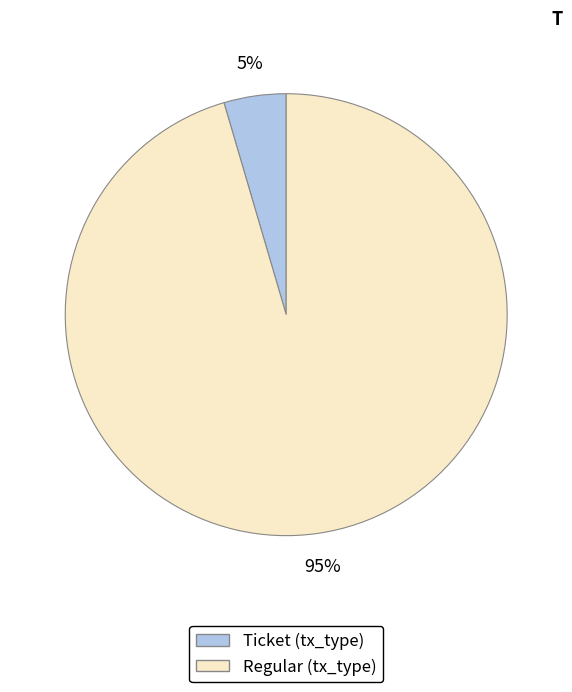

Is it true that Ticket is 12% of the pie?

False